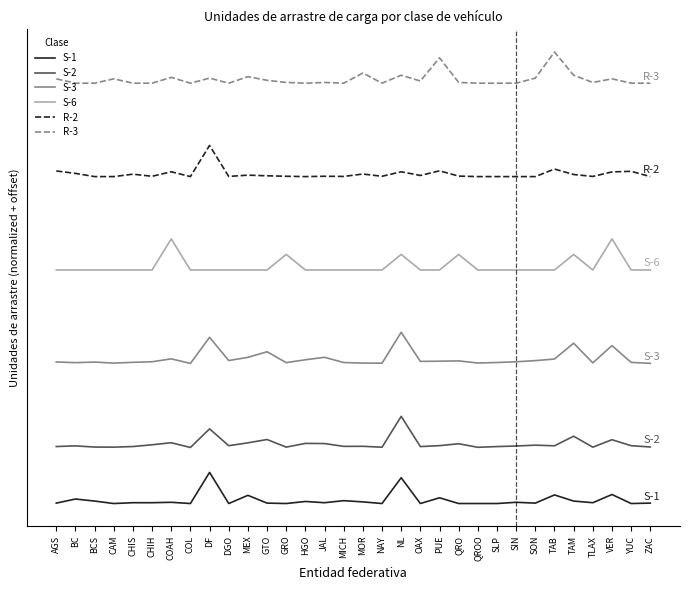

At which category does R-3 reach its first local peak?

CAM